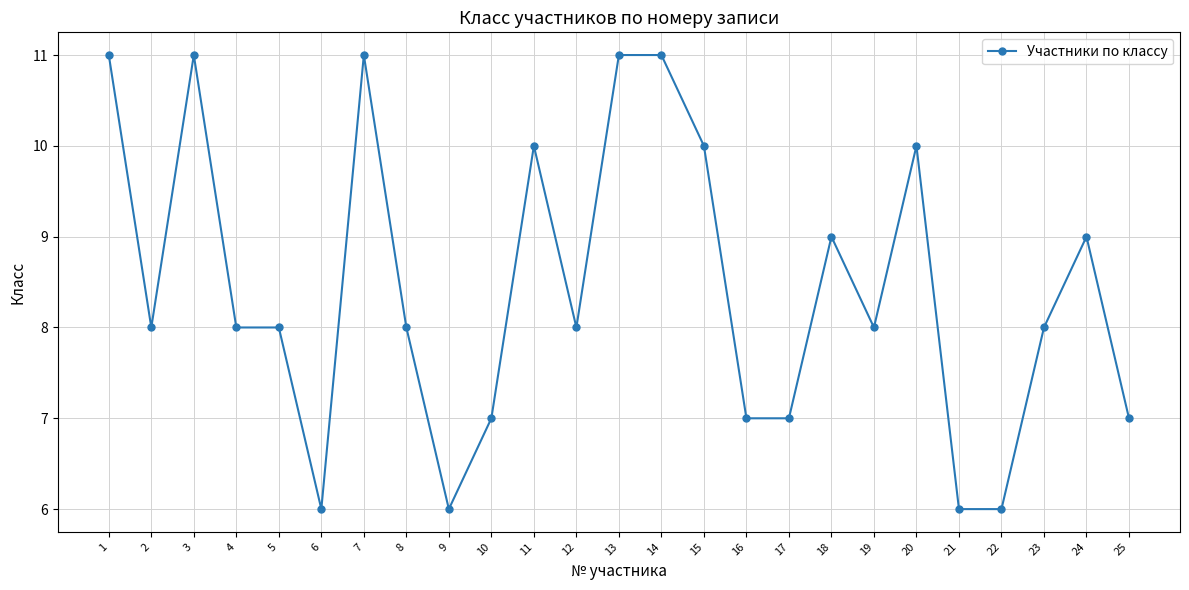

What is the approximate value at 21?

6